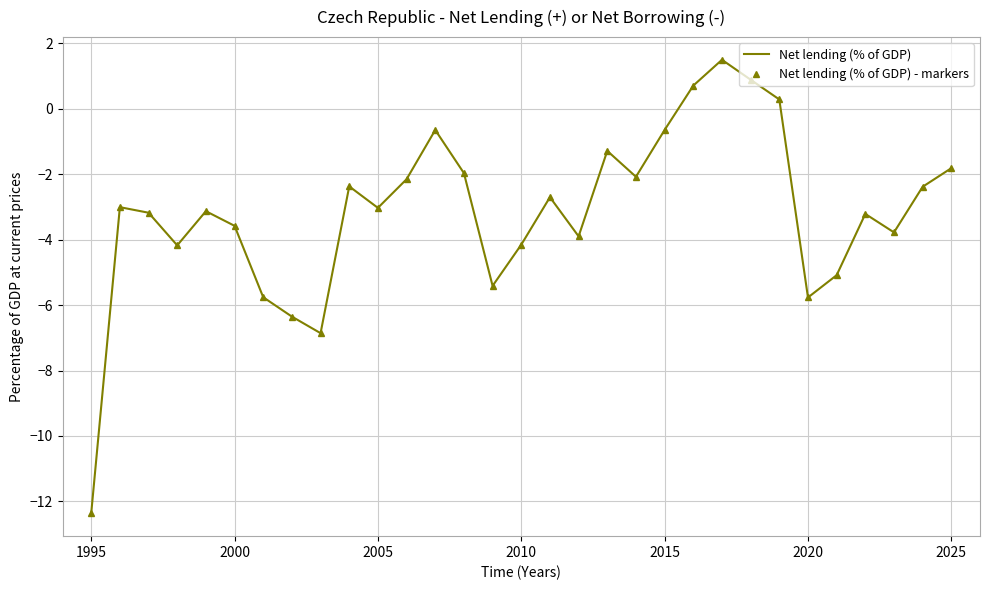

True or false: Net lending (% of GDP) and Net lending (% of GDP) - markers cross at least once.

False